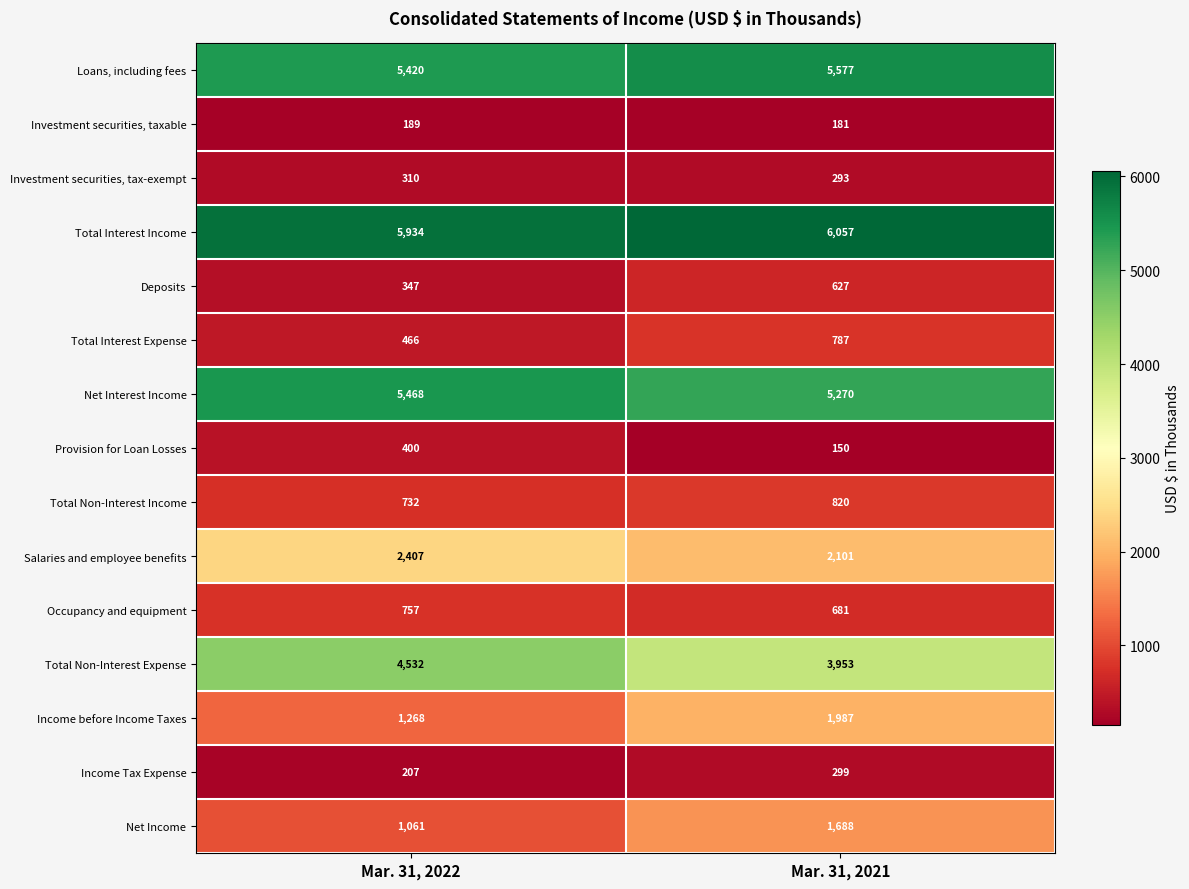

List the series in order of their peak value, highest first.

Total Interest Income, Loans, including fees, Net Interest Income, Total Non-Interest Expense, Salaries and employee benefits, Income before Income Taxes, Net Income, Total Non-Interest Income, Total Interest Expense, Occupancy and equipment, Deposits, Provision for Loan Losses, Investment securities, tax-exempt, Income Tax Expense, Investment securities, taxable